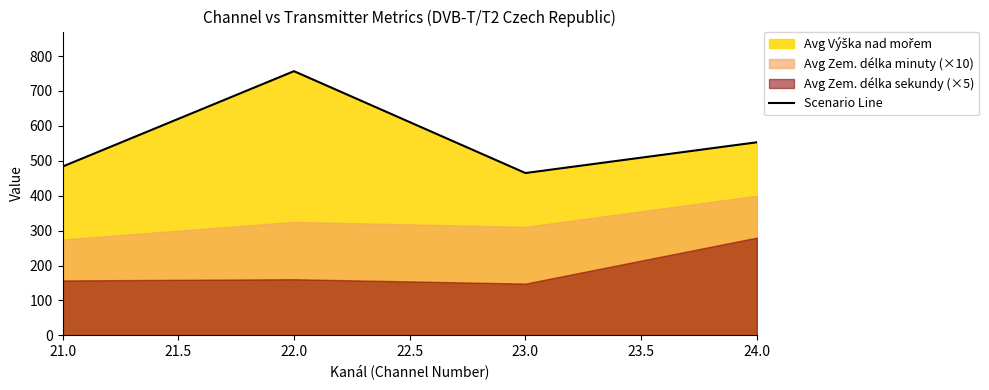

At which label is Scenario Line closest to 610?

24.0